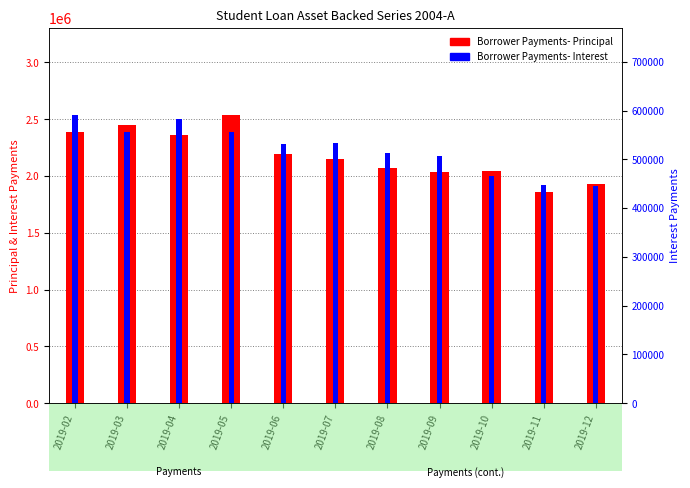

How many values in the Borrower Payments- Principal series are below 2151298?

5